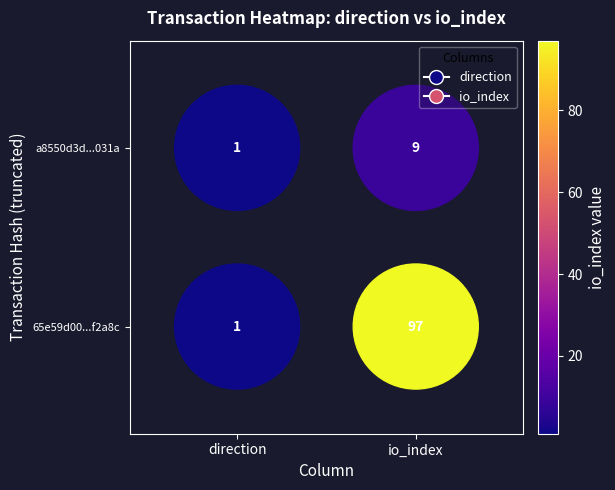

List the series in order of their overall mean, lowest first.

a8550d3d...031a, 65e59d00...f2a8c